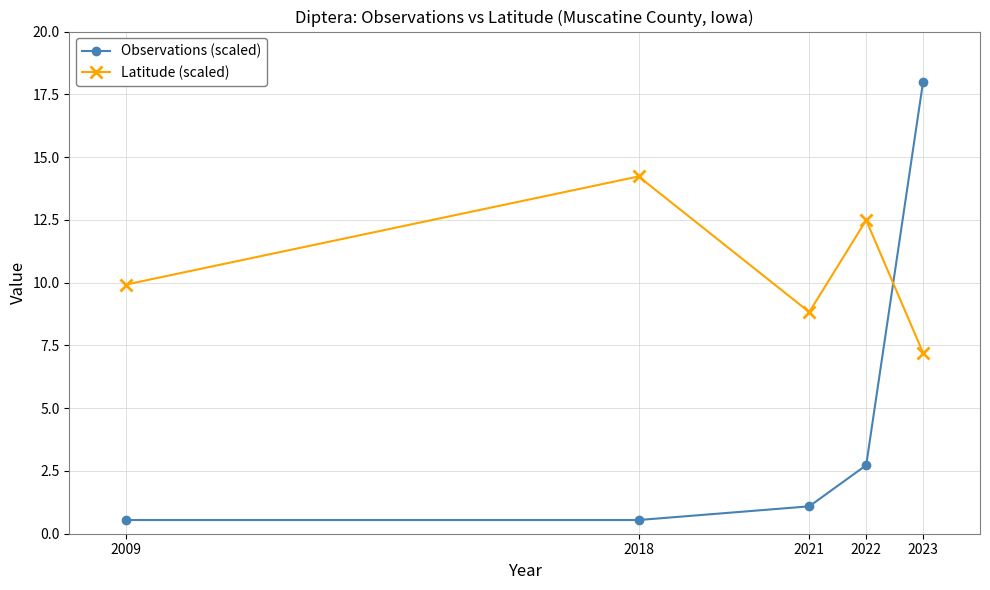

What is the total value across all series at 2023?

25.2